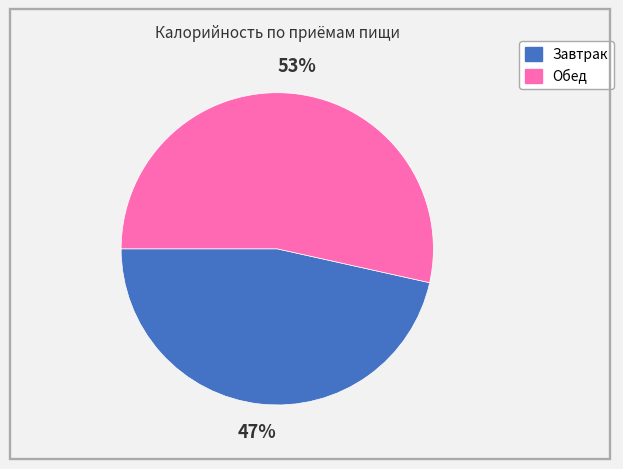

To the nearest percent, what is the combined percentage of Обед and Завтрак?

100%